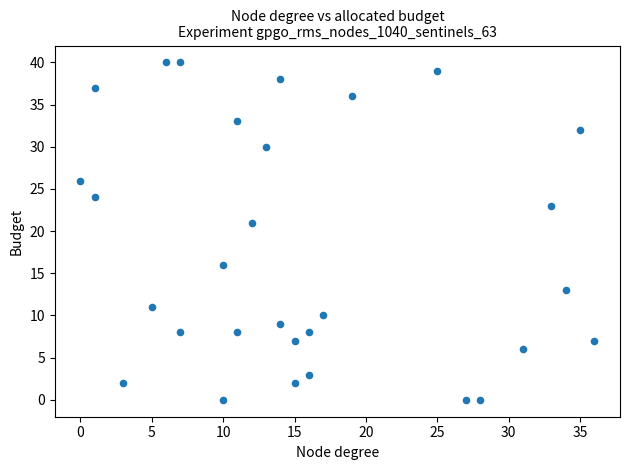

What Y value in the scatter plot is closest to 20?

21